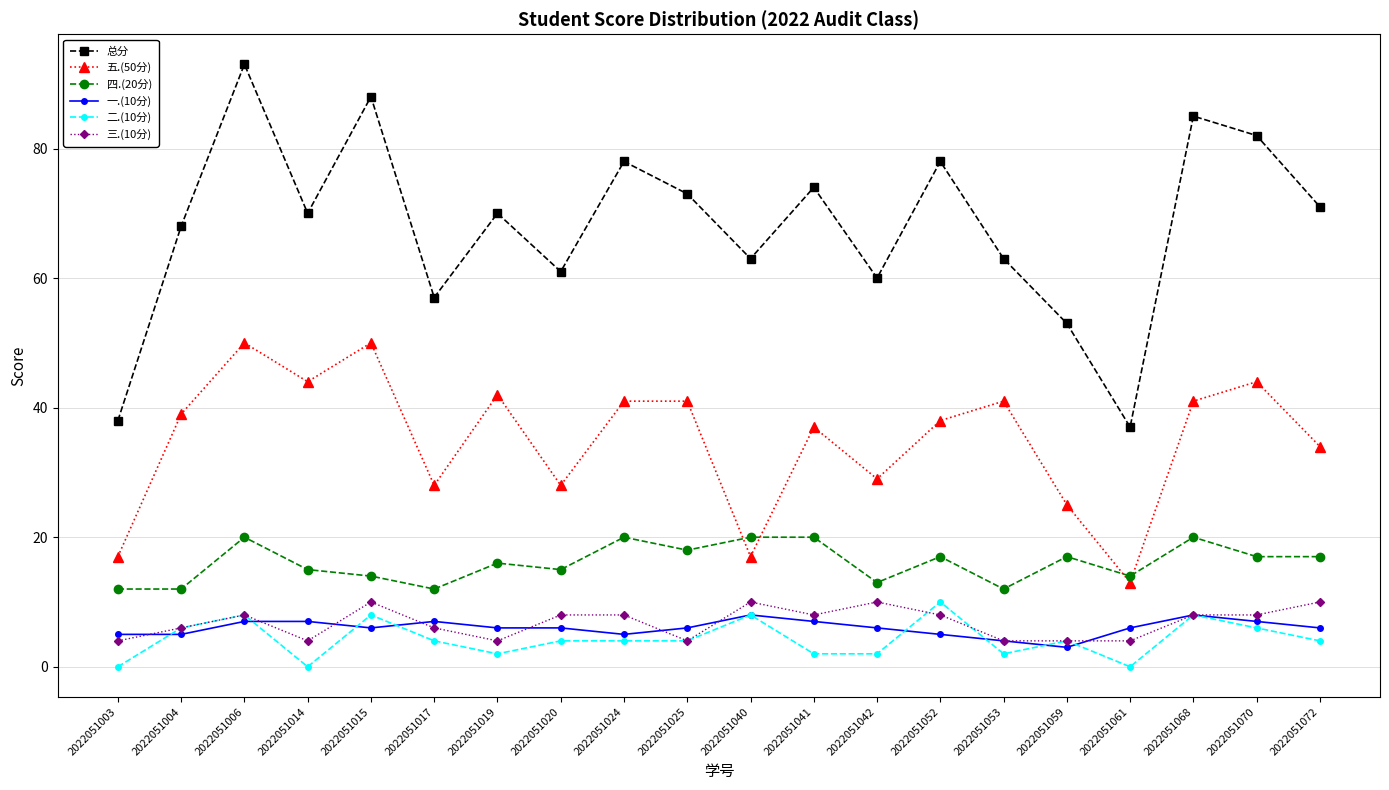

Is it true that 三.(10分) equals 4 at 2022051014?

True